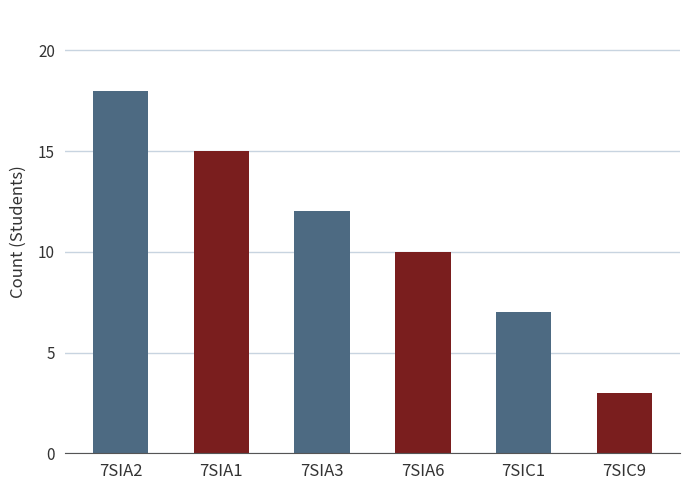

What is the sum of the values at 7SIC1 and 7SIA3?

19